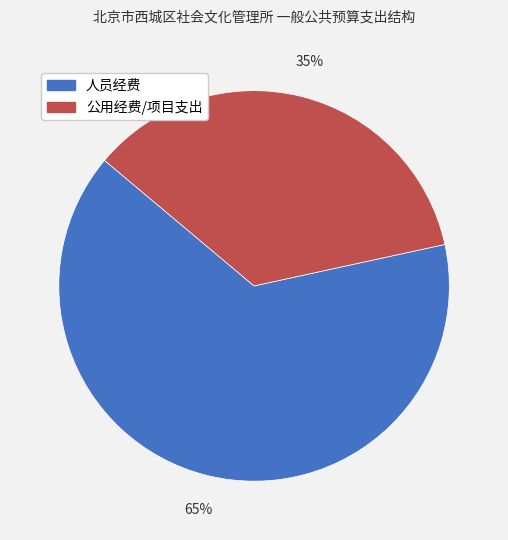

Is there any slice that represents more than half of the pie?

Yes